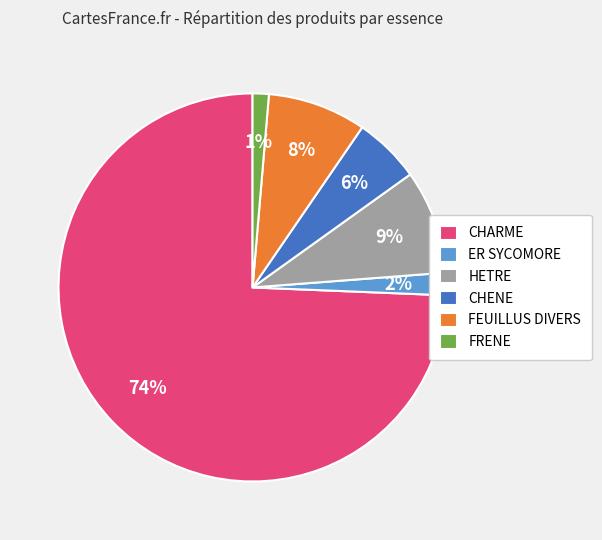

Which slice represents more than half of the pie?

CHARME